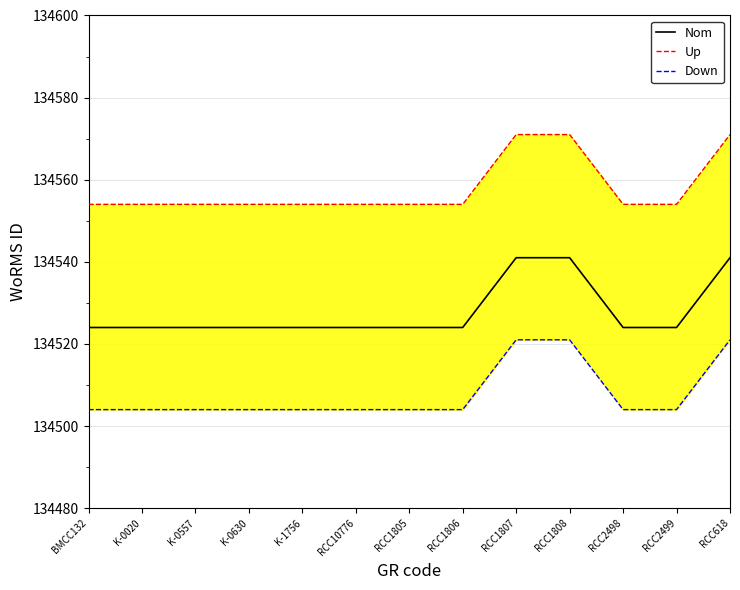

Is it true that Nom equals 134524 at BMCC132?

True